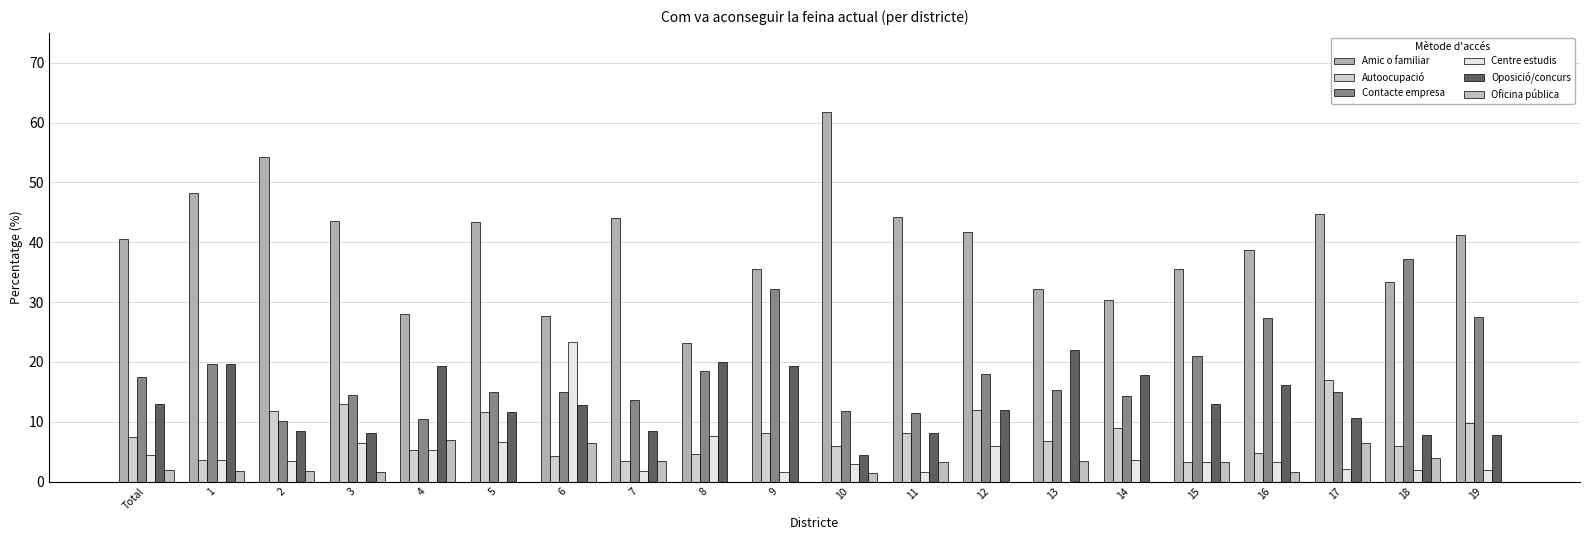

What is the maximum value shown in the chart?

61.8